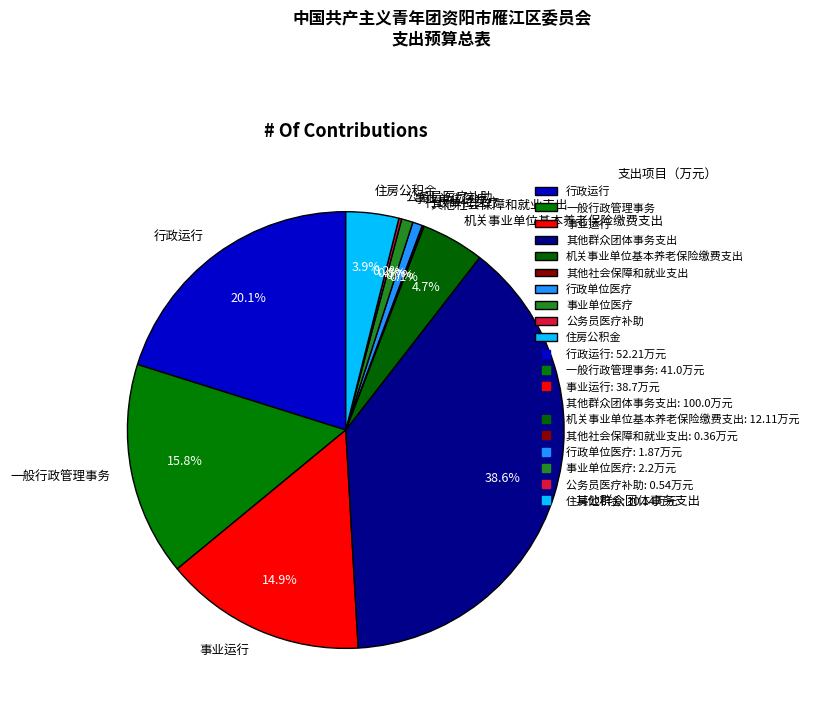

Approximately how many times larger is the value at 机关事业单位基本养老保险缴费支出 compared to 事业单位医疗?

5.5